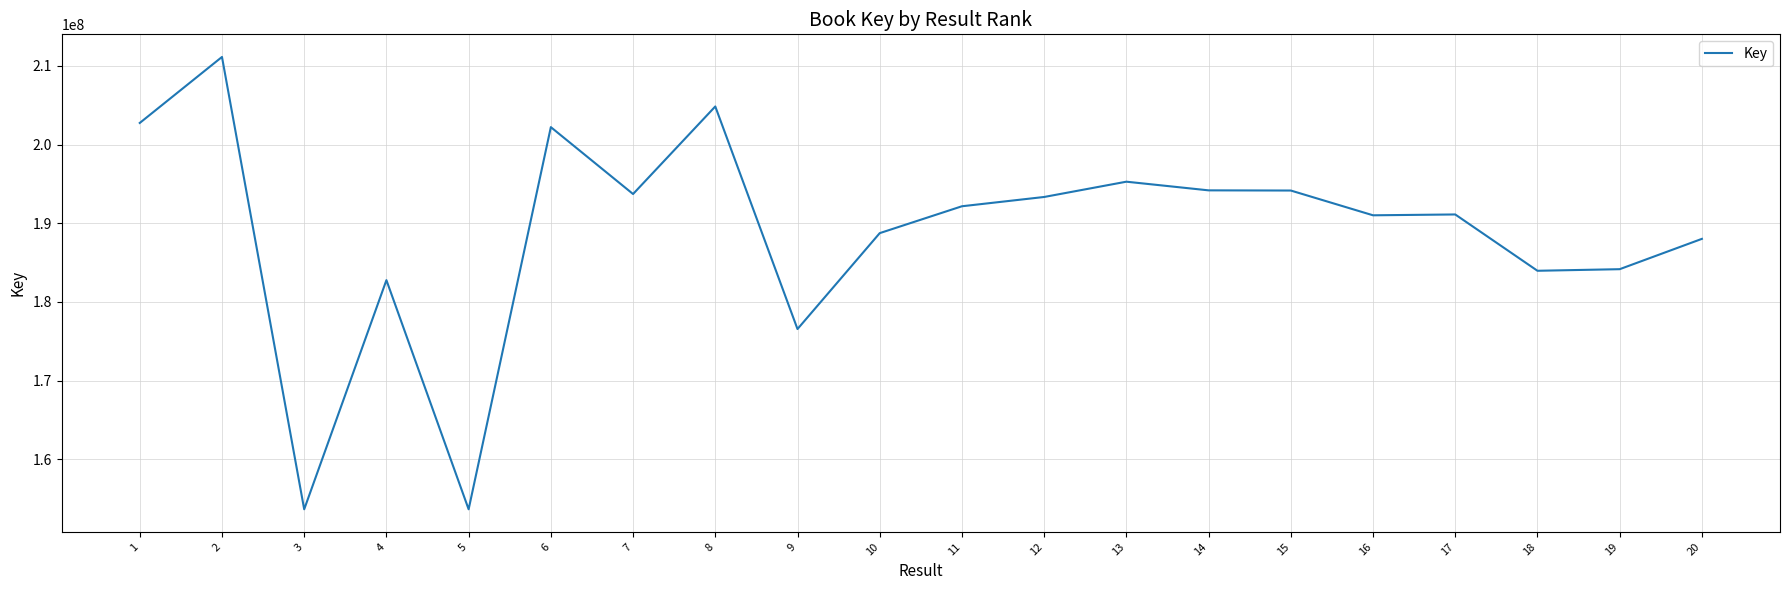

What is the greatest value displayed?

211145595